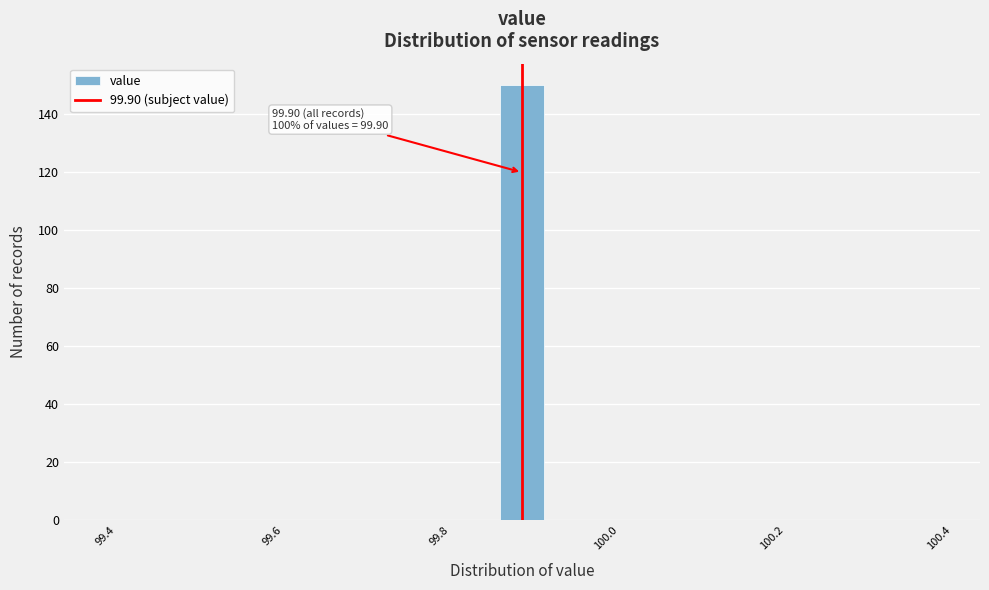

Read against the x-axis, roughly where is the centre of the tallest bar?

99.90